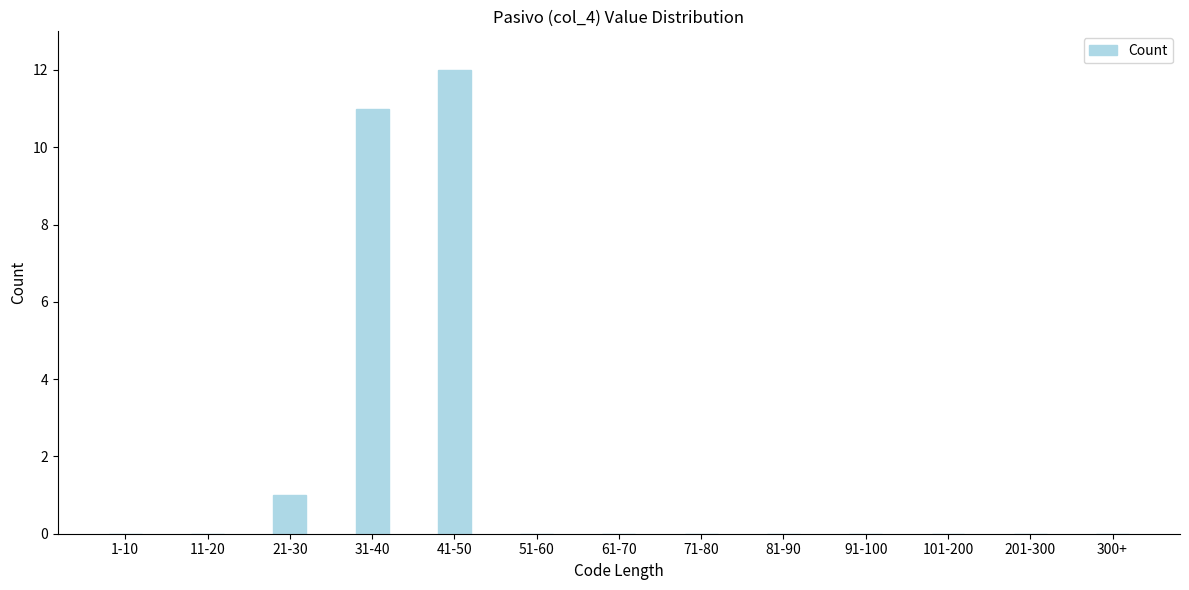

Reading left to right, list all the values displayed in this chart.

1-10=0	11-20=0	21-30=1	31-40=11	41-50=12	51-60=0	61-70=0	71-80=0	81-90=0	91-100=0	101-200=0	201-300=0	300+=0